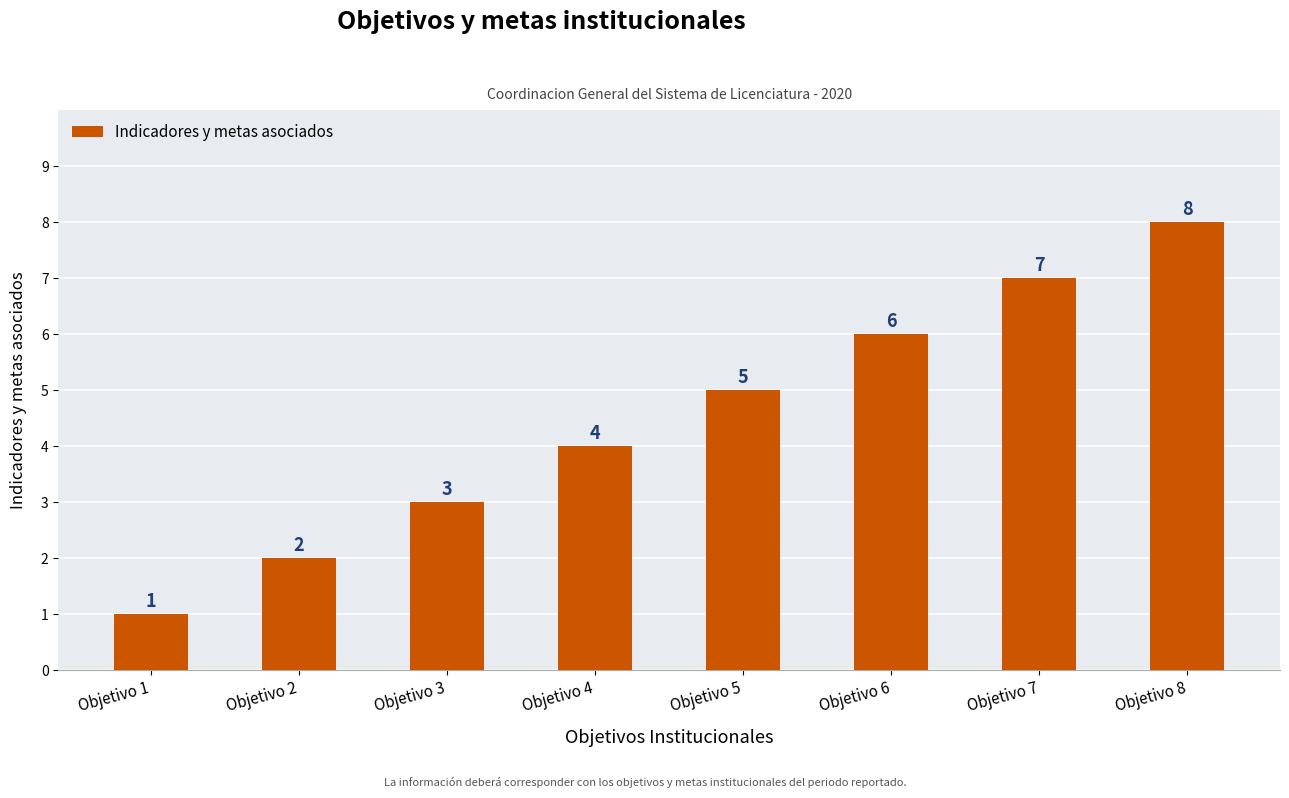

What is the value of the 5th bar from the left?

5